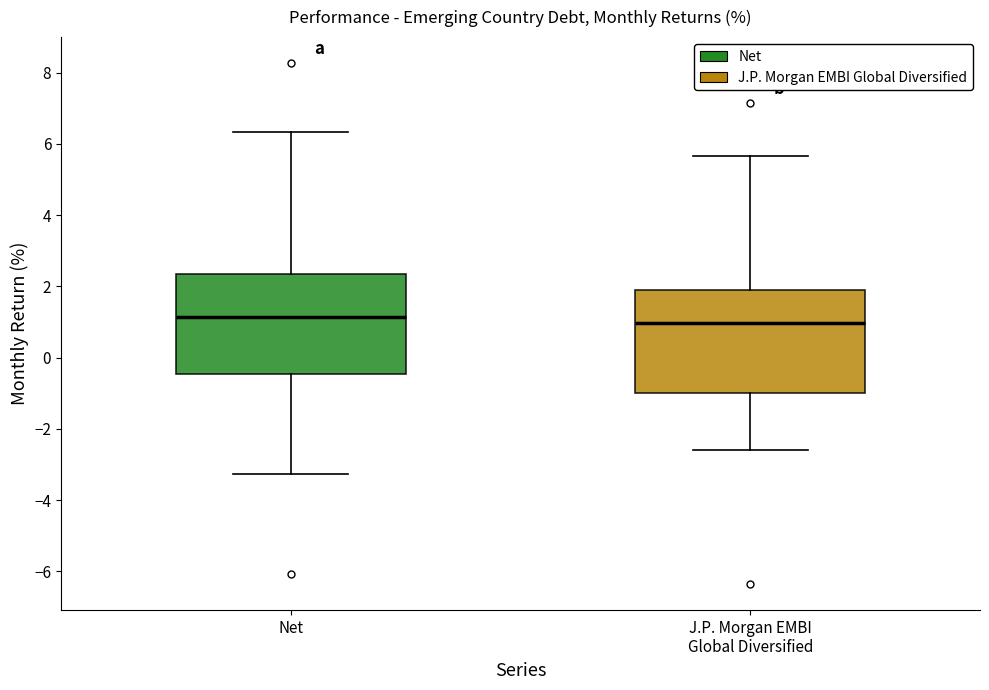

Where does the upper whisker of the box for J.P. Morgan EMBI Global Diversified end on the y-axis? The values are not printed on the chart, so give them approximately, as read against the axis.

5.6